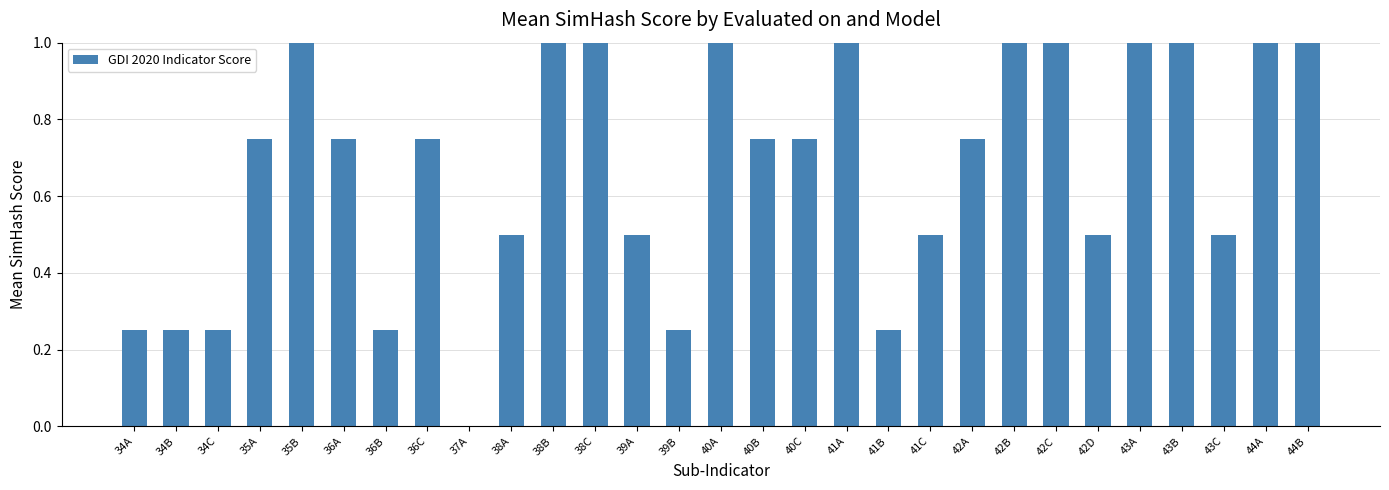

Is it true that the value at 43A is 1.0?

True